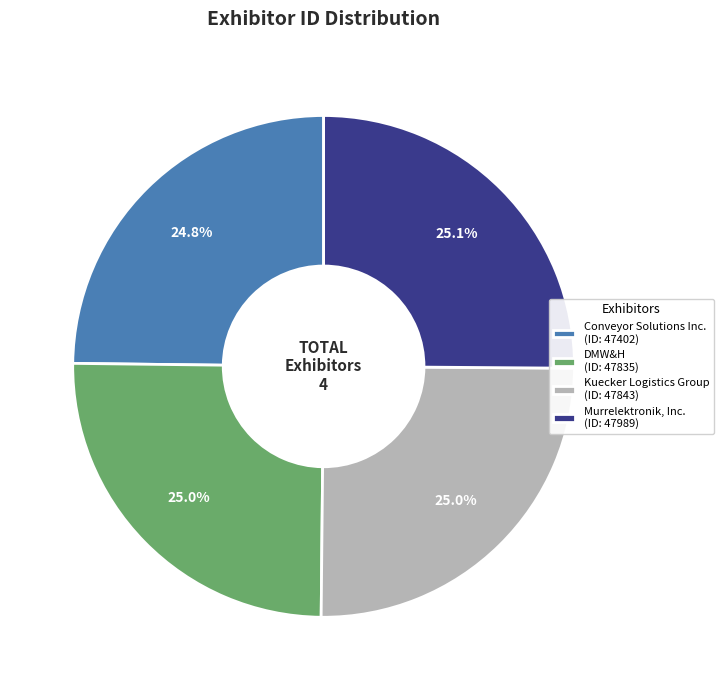

What is the ratio of the value at Kuecker Logistics Group (ID: 47843) to the value at DMW&H (ID: 47835)?

1.0